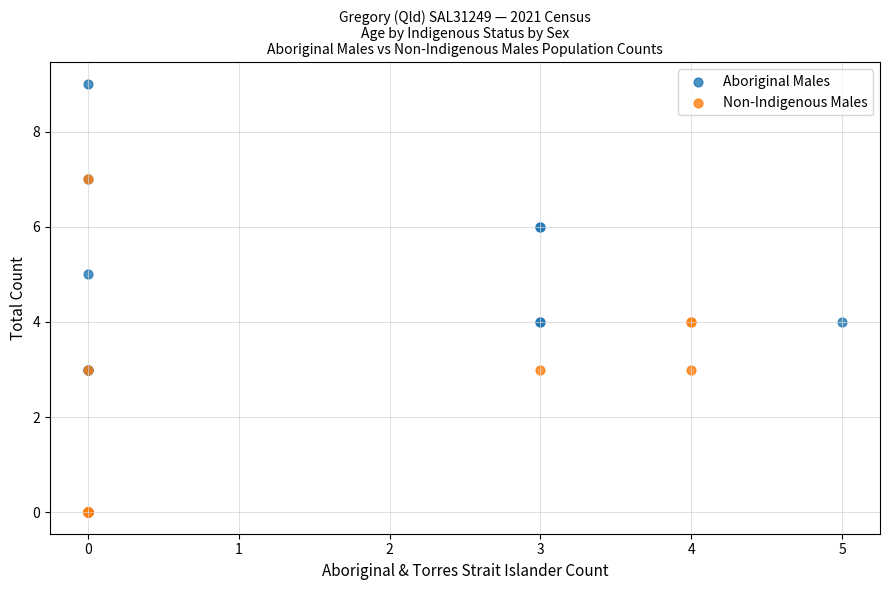

Which series contains the highest Y value?

Aboriginal Males